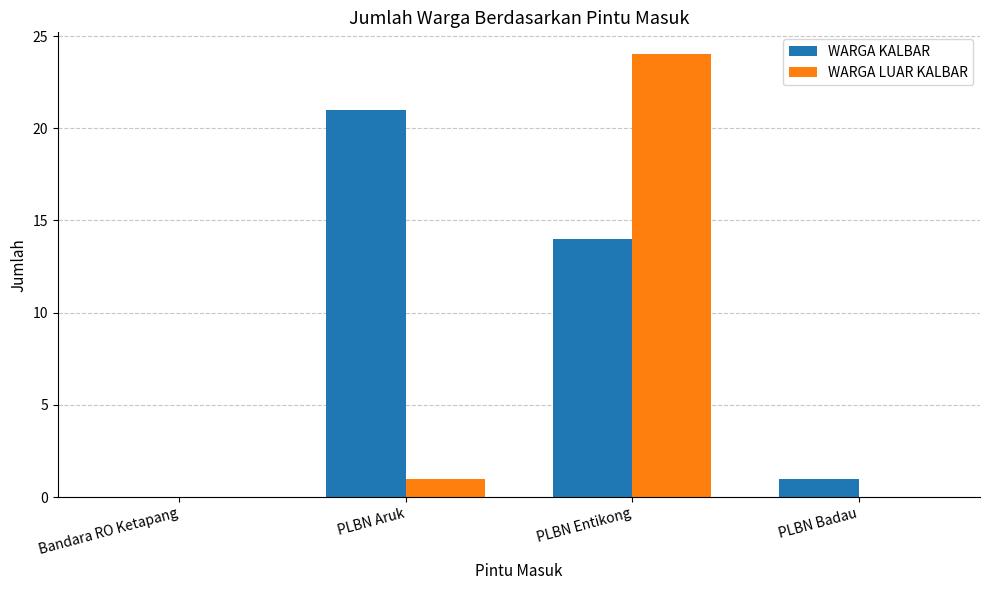

Which series has the largest total across all categories?

WARGA KALBAR